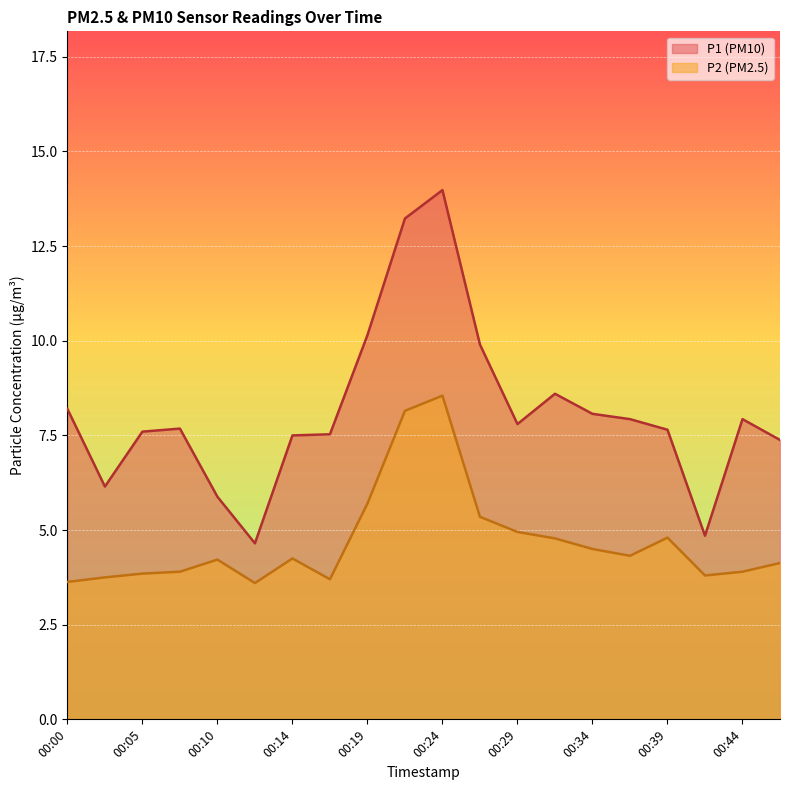

Which series has the largest total across all categories?

P1 (PM10)